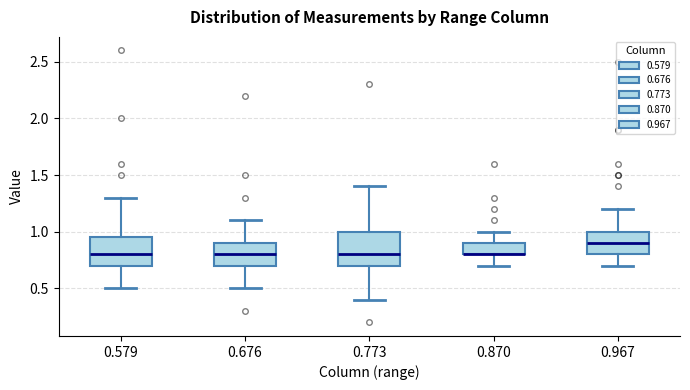

Reading left to right, transcribe this box plot: for each box, give where its median line is, the range the box spans, and where its two whiskers end, as read against the y-axis. The values are not printed on the chart, so give them approximately, as read against the axis.

0.579: median 0.80, box 0.70 to 0.95, whiskers 0.50 to 1.30
0.676: median 0.80, box 0.70 to 0.90, whiskers 0.50 to 1.10
0.773: median 0.80, box 0.70 to 1.00, whiskers 0.40 to 1.40
0.870: median 0.80 (drawn on the box's lower edge), box 0.80 to 0.90, whiskers 0.70 to 1.00
0.967: median 0.90, box 0.80 to 1.00, whiskers 0.70 to 1.20